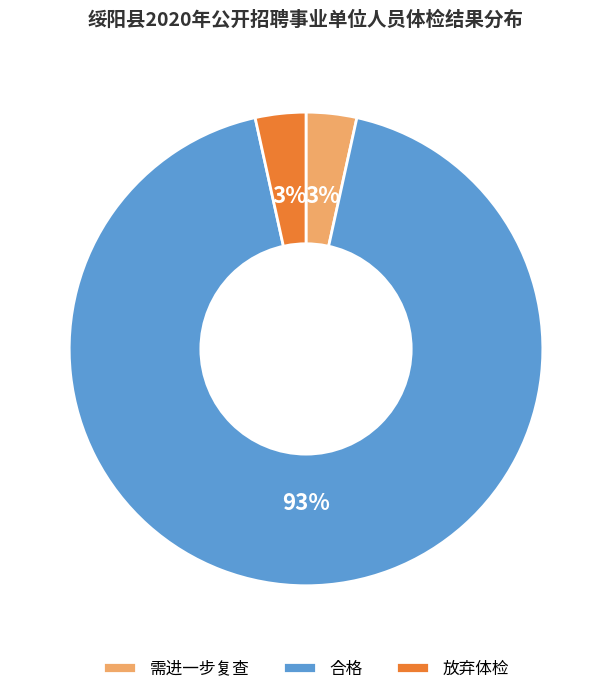

Which slice represents more than half of the pie?

合格